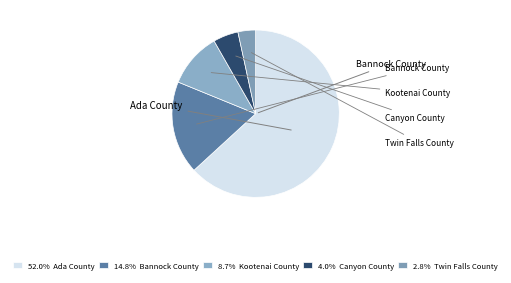

To the nearest percent, what percentage of the pie is Twin Falls County?

3%